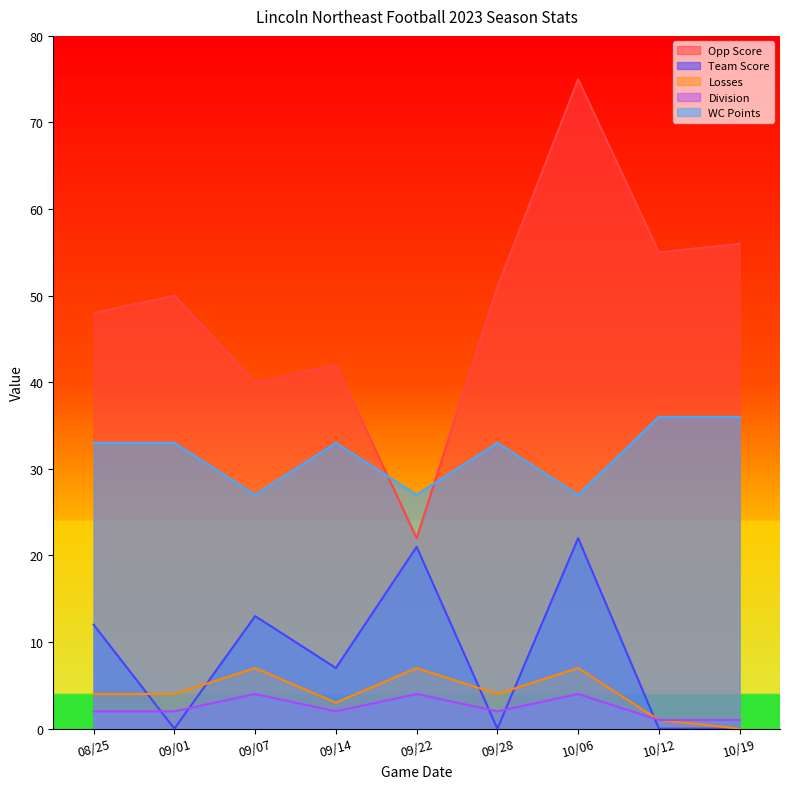

What is the label of the 2nd point from the left?

09/01